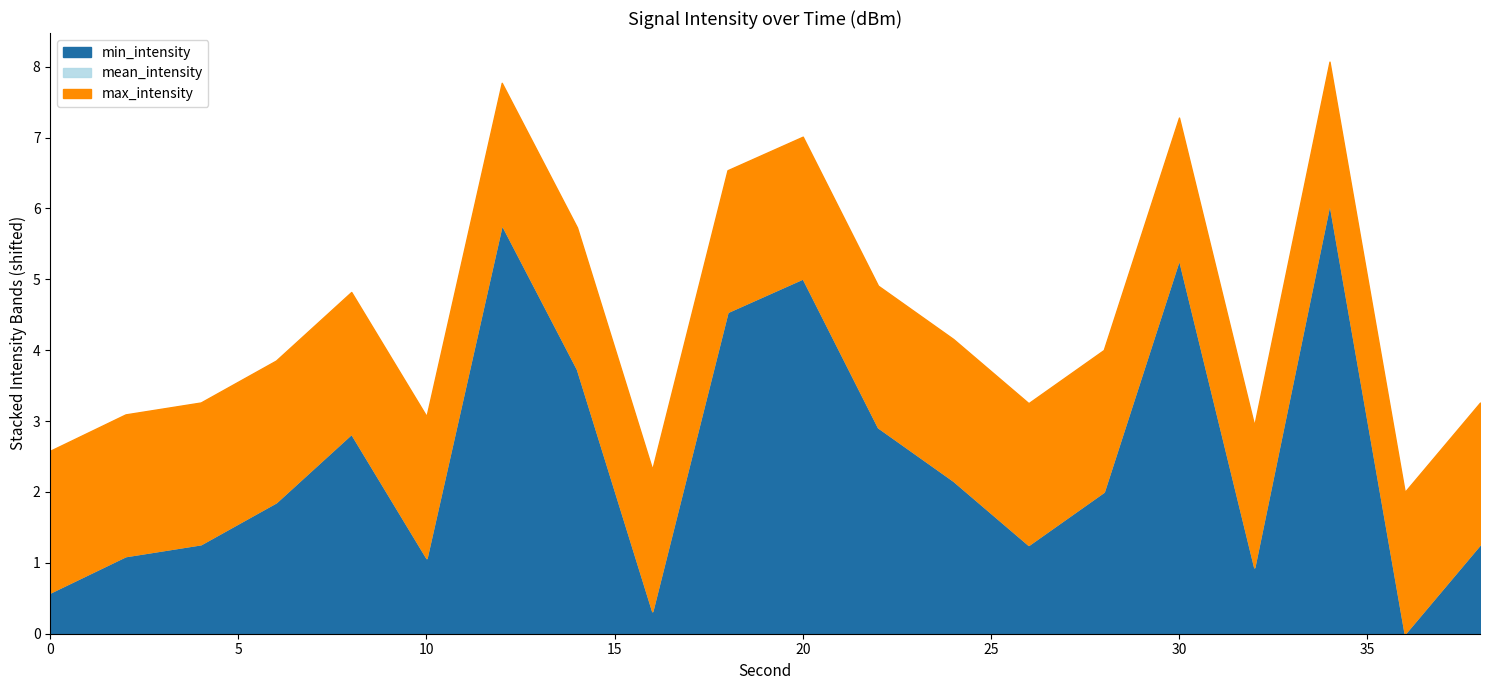

What is the difference between the highest and lowest values at 6?

2.0